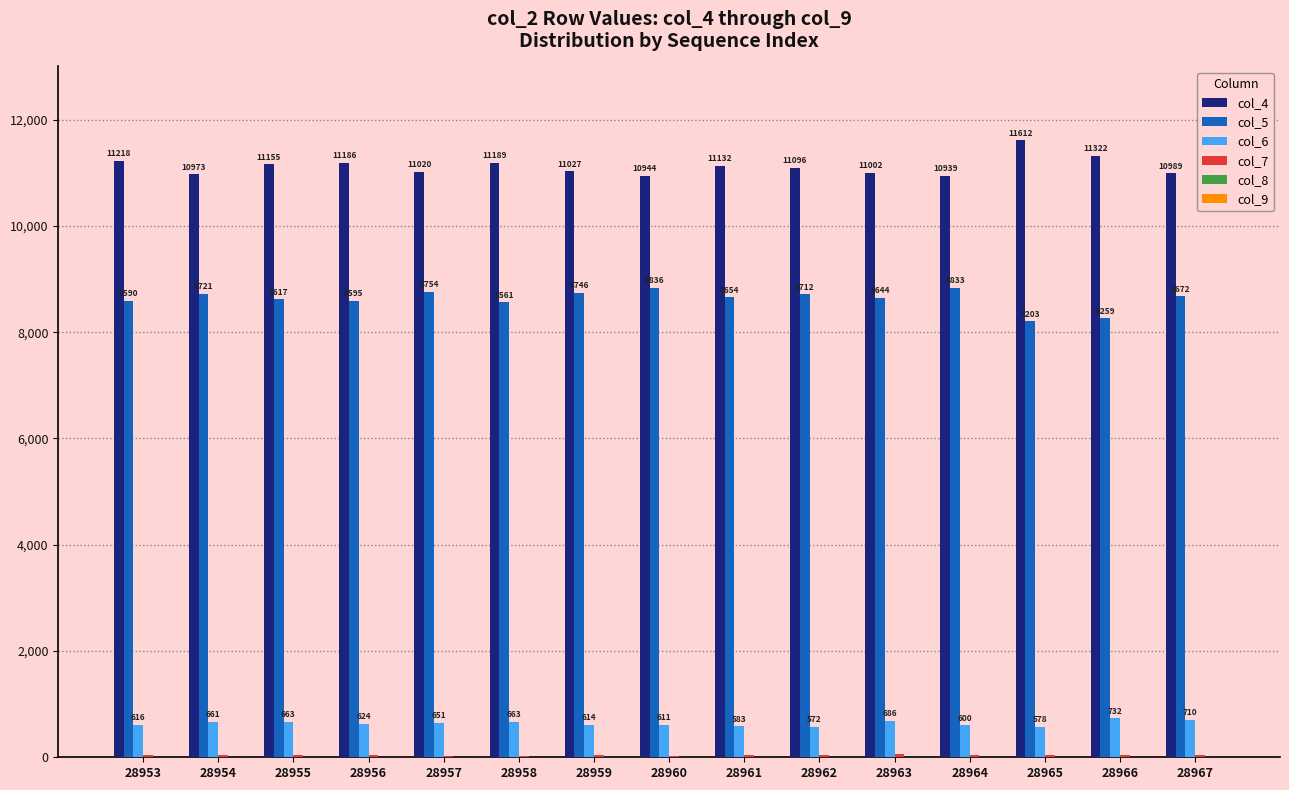

How many series are shown in this chart?

6